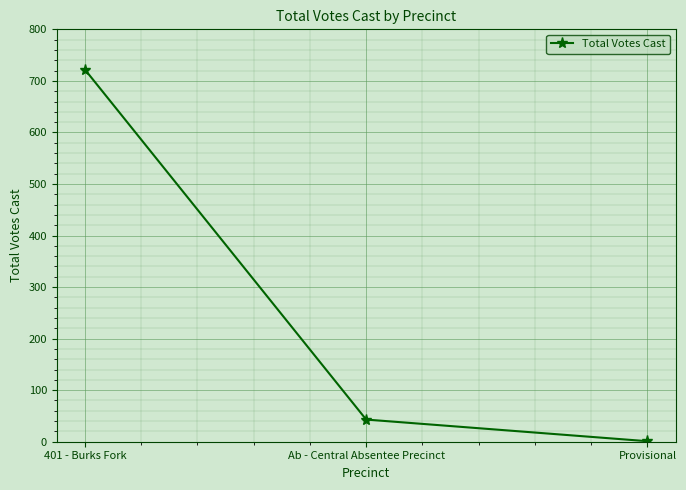

Reading left to right, list all the values displayed in this chart.

722	43	1